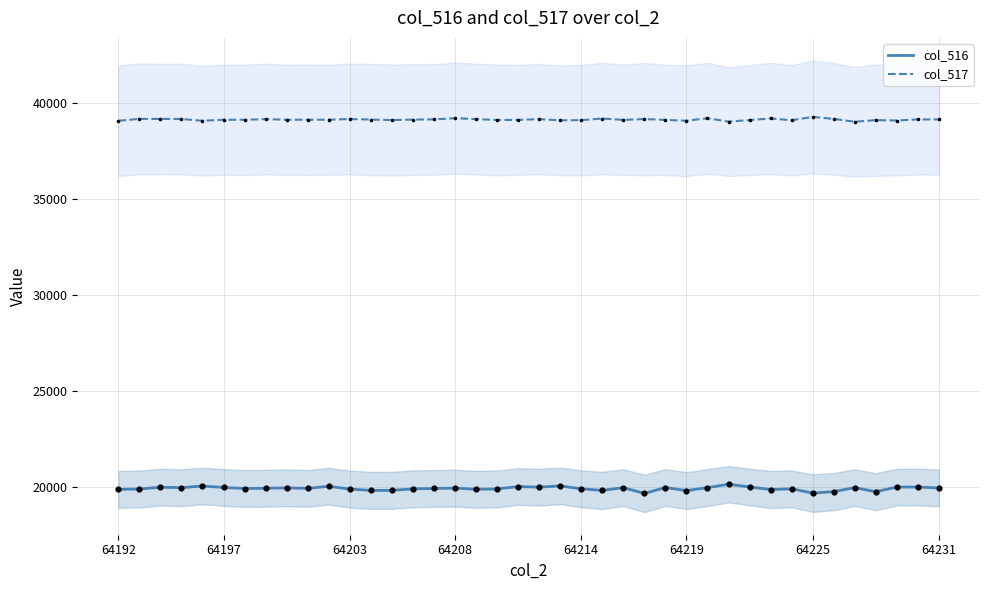

What is the lowest value of the col_516 series?

19667